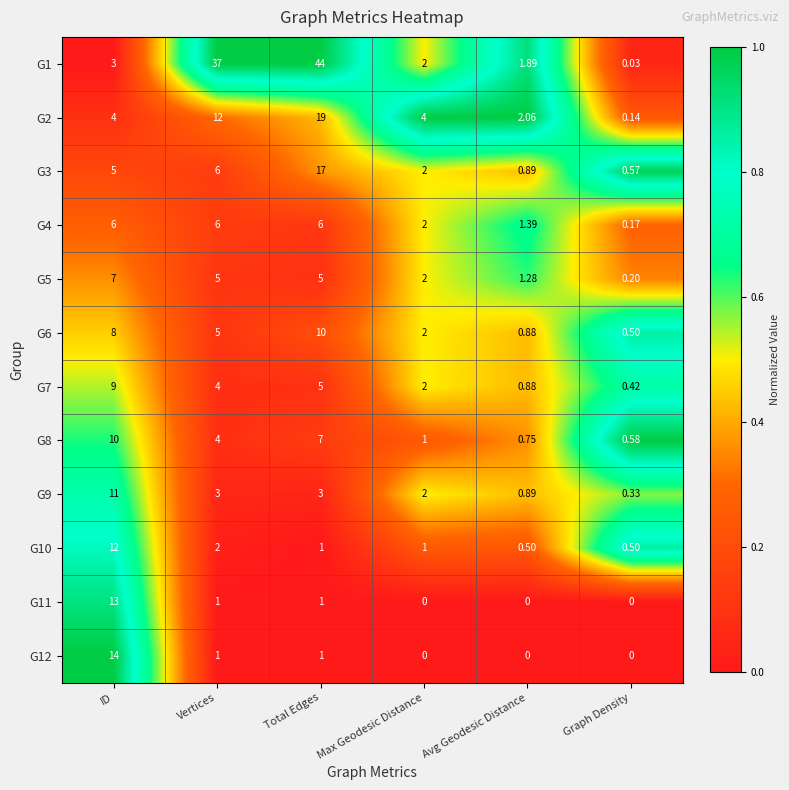

At which label does G11 first exceed 1?

ID